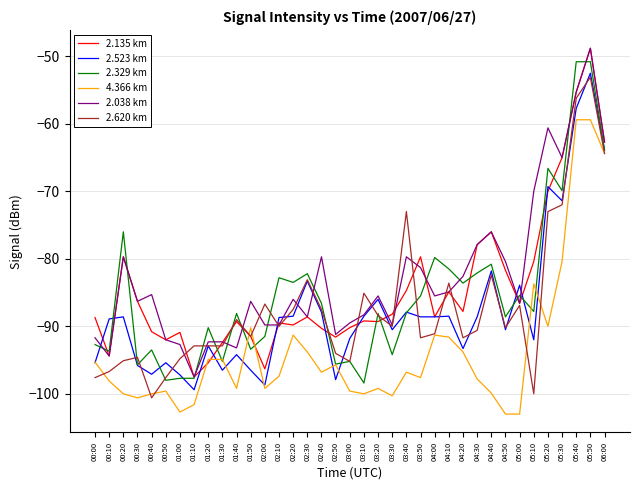

At which category is the sum across all series the highest?

05:50